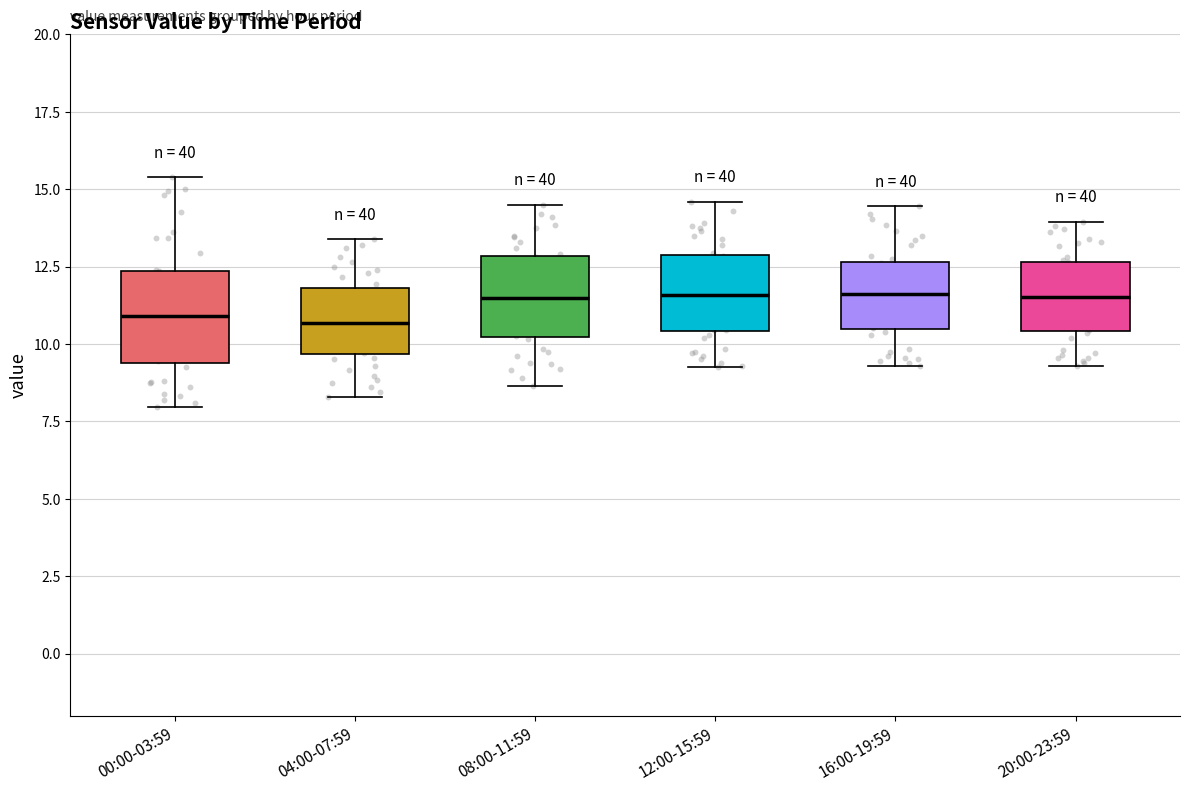

Where does the lower whisker of the box for 04:00-07:59 end on the y-axis? The values are not printed on the chart, so give them approximately, as read against the axis.

8.5